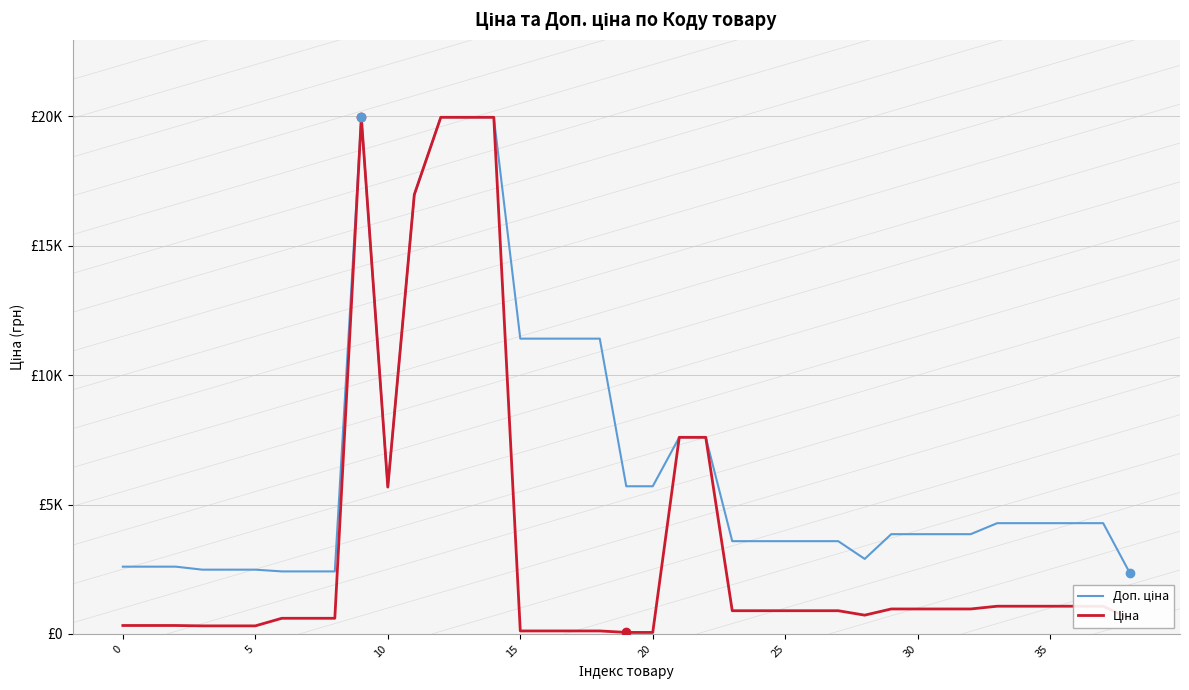

How many interior local valleys does the Ціна series have?

2